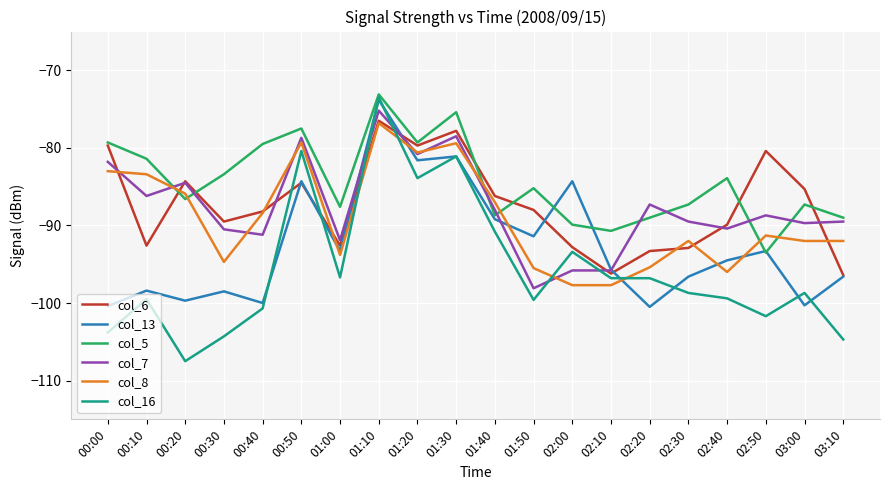

At which category does the chart reach its peak across all series?

01:10